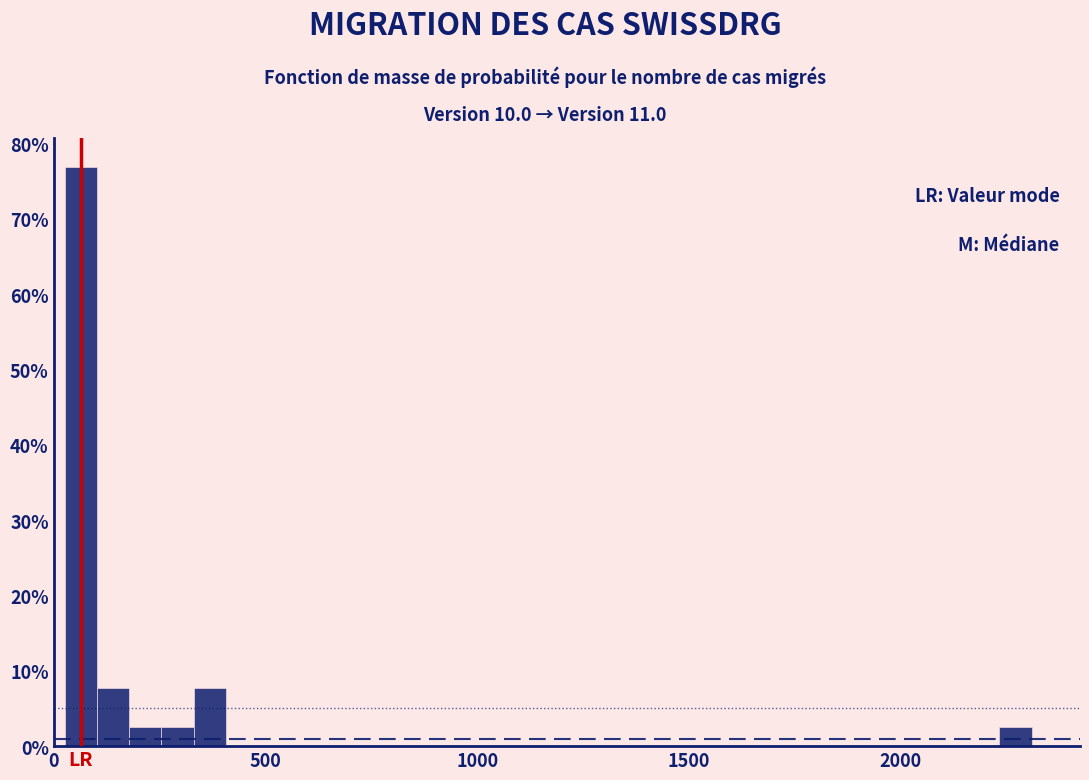

Read against the x-axis, roughly where is the centre of the tallest bar?

50